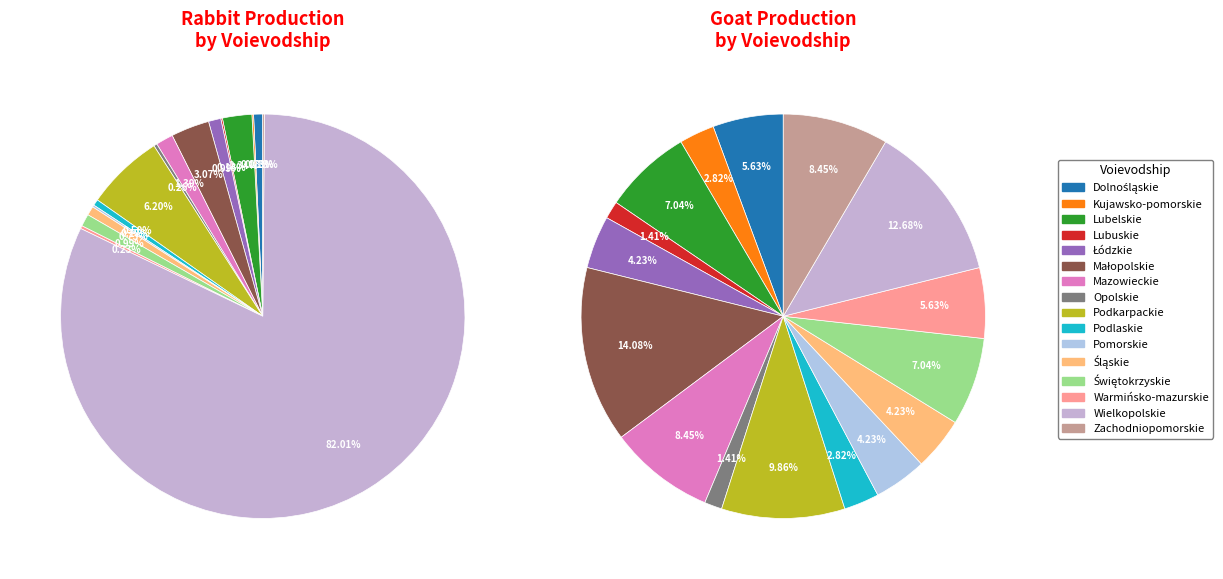

To the nearest percent, what is the difference between the Kujawsko-pomorskie and Świętokrzyskie slice percentages?

1%